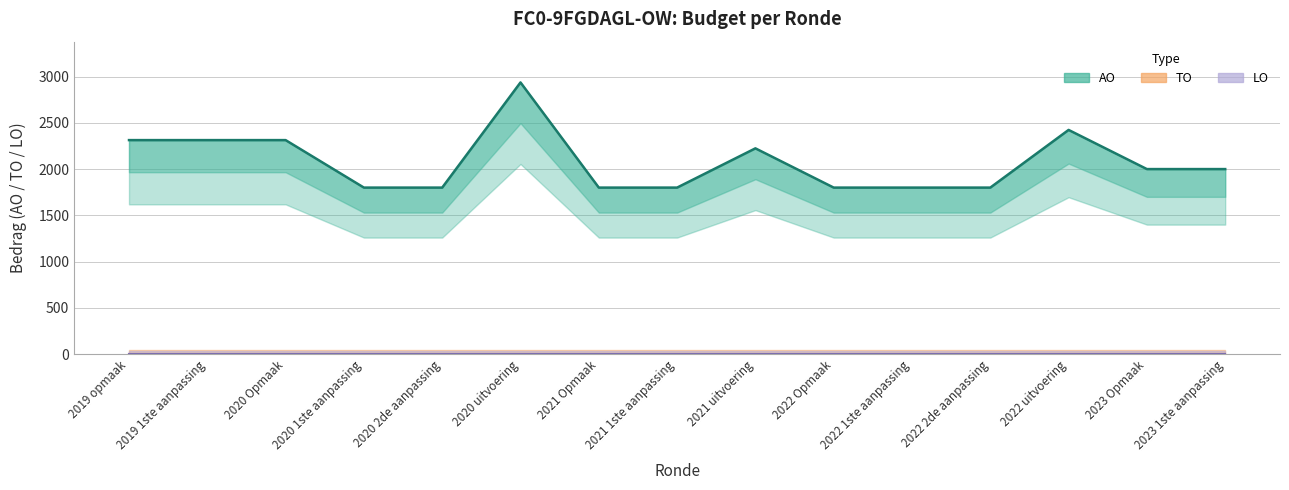

Between 2019 opmaak and 2021 Opmaak, which is larger?

2019 opmaak